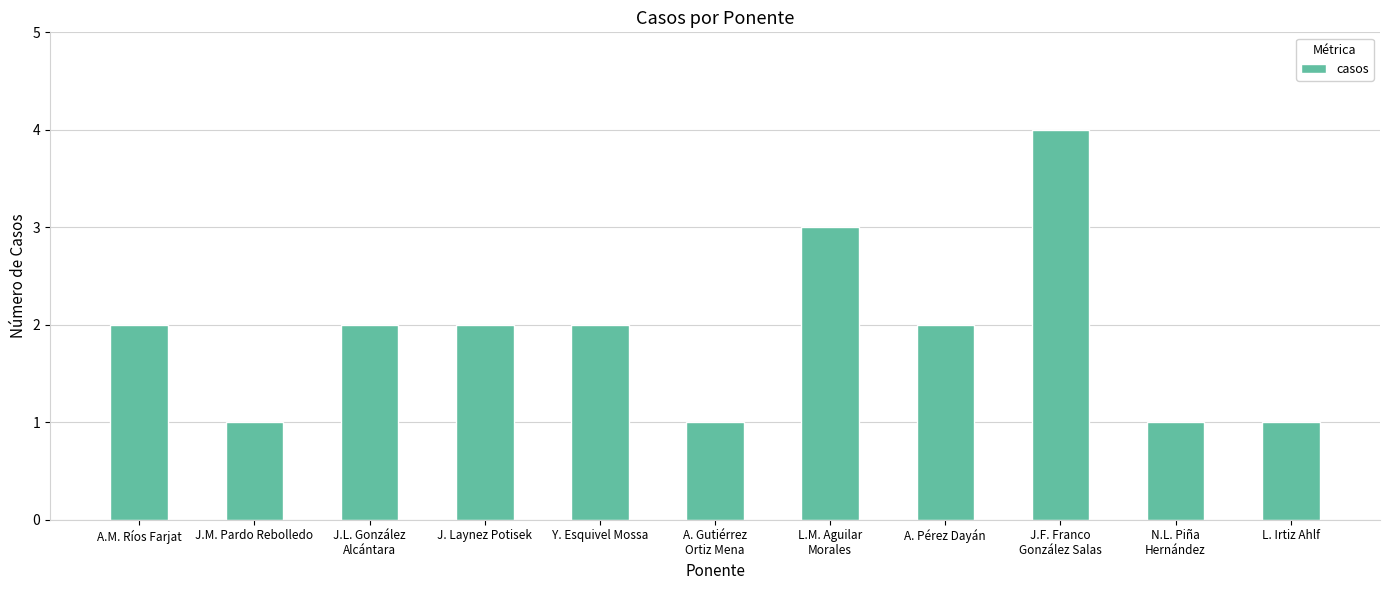

The value at Y. Esquivel Mossa is 1. True or false?

False